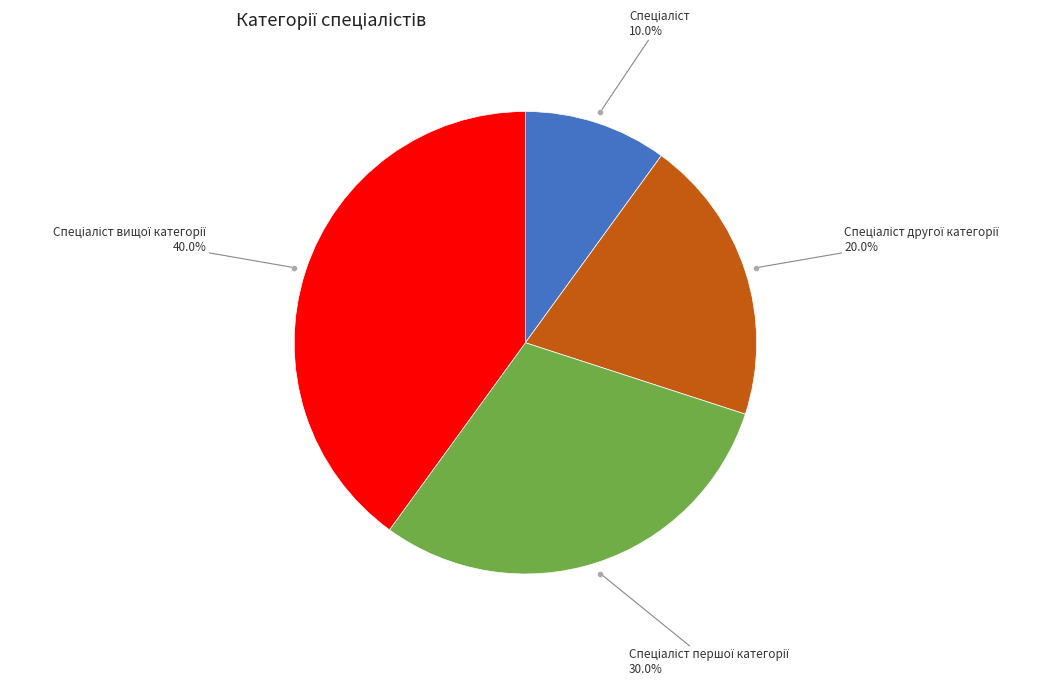

Is there any slice that represents more than half of the pie?

No